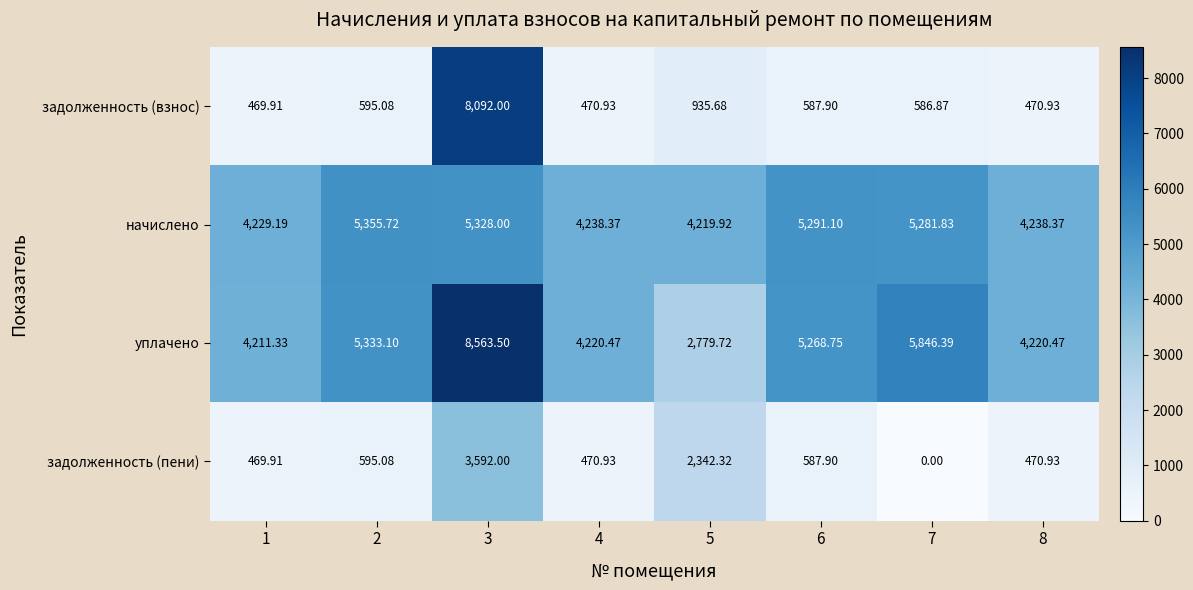

Which series has the widest spread of values?

задолженность (взнос)